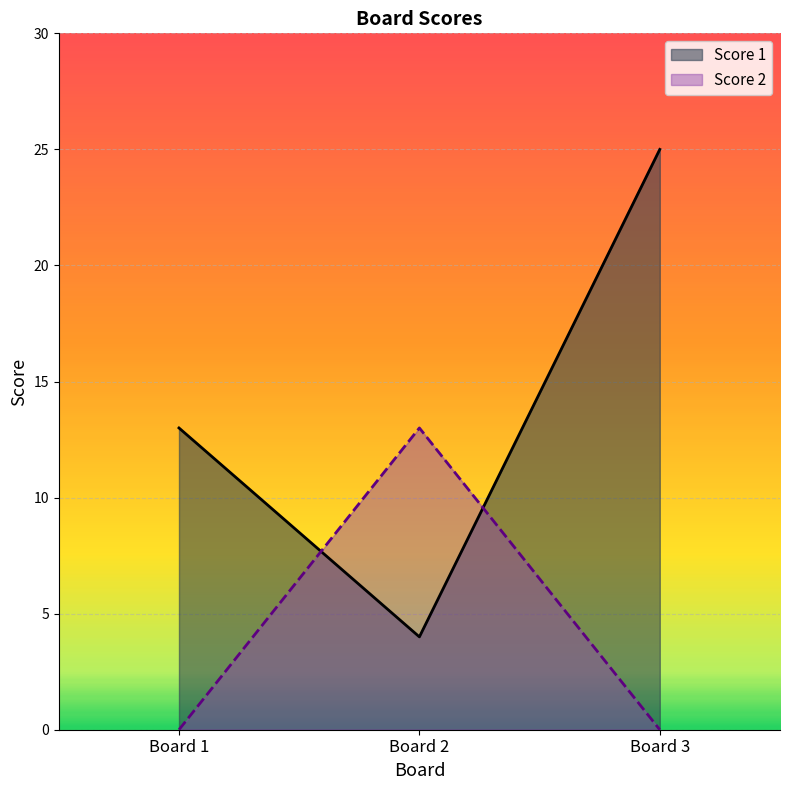

Reading left to right, what are all the values shown in this chart?

Score 1: 13	4	25
Score 2: 0	13	0